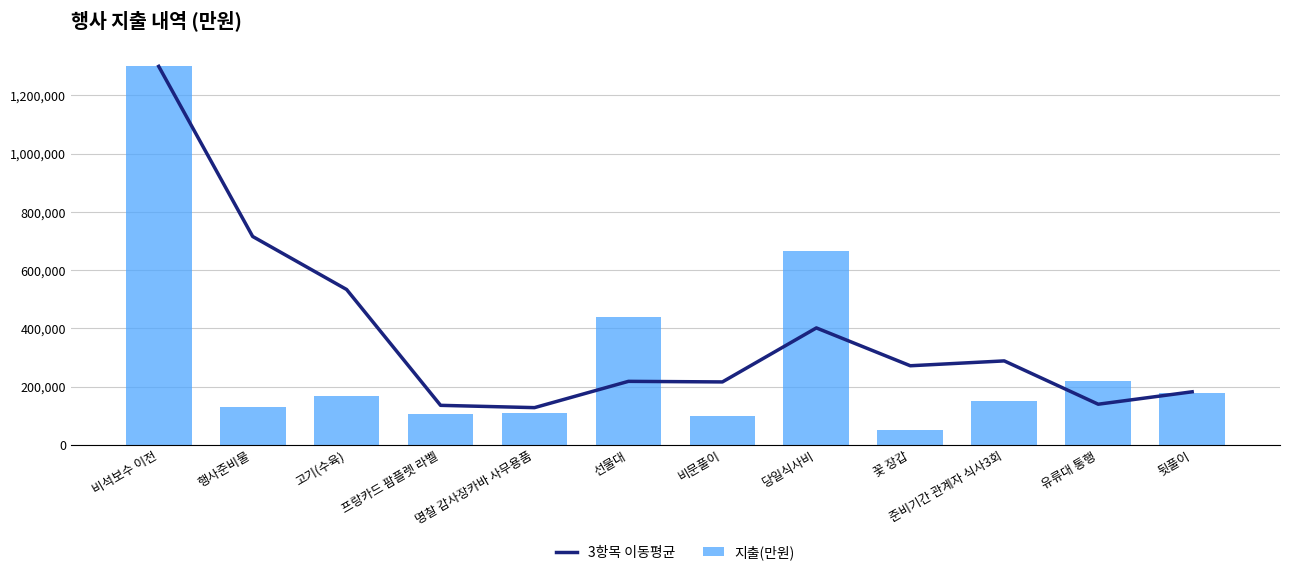

Between 비석보수 이전 and 프랑카드 팜플렛 라벨, which is larger?

비석보수 이전